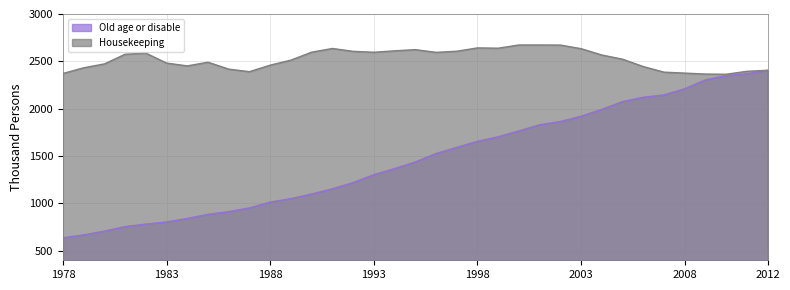

Rank the series by their average value, from highest to lowest.

Housekeeping, Old age or disable